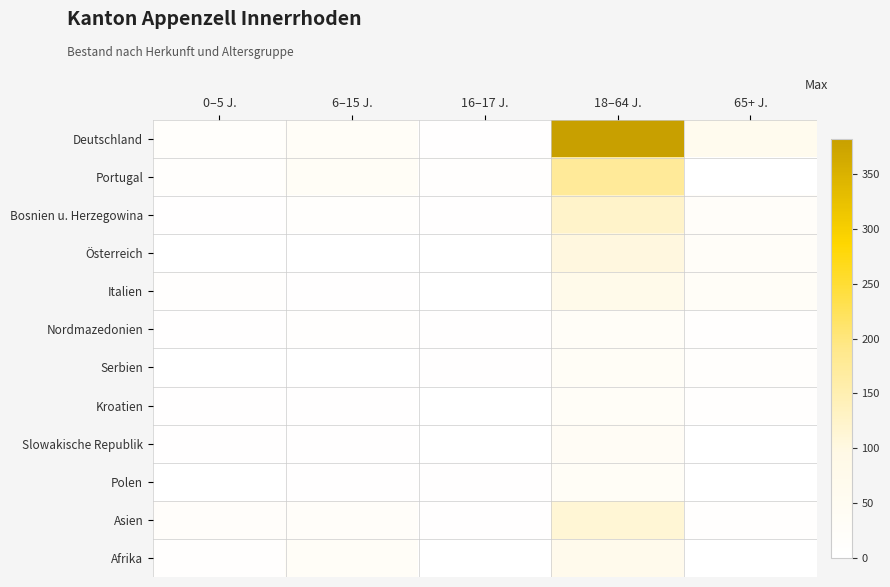

What is the greatest value displayed?

382